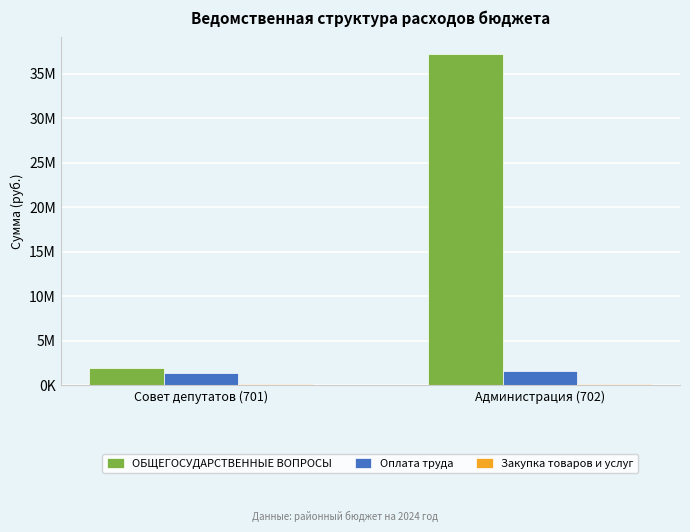

Reading right to left, what are all the values shown in this chart?

ОБЩЕГОСУДАРСТВЕННЫЕ ВОПРОСЫ: 37218801	1907250
Оплата труда: 1595640	1444250
Закупка товаров и услуг: 202000	138200